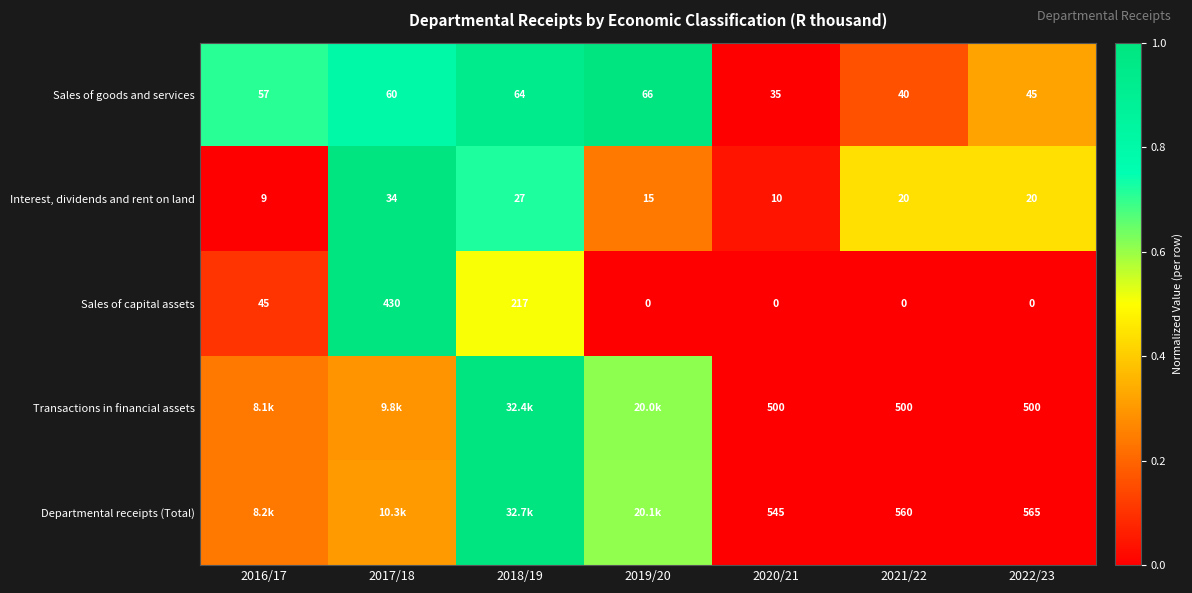

At 2022/23, list the series in order from smallest to largest.

Sales of capital assets, Interest, dividends and rent on land, Sales of goods and services, Transactions in financial assets, Departmental receipts (Total)